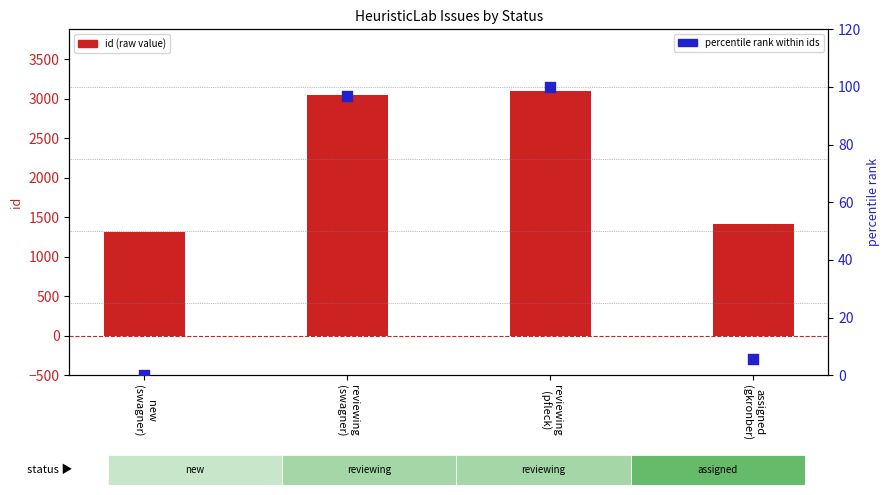

Which series has the largest total across all categories?

id (raw value)